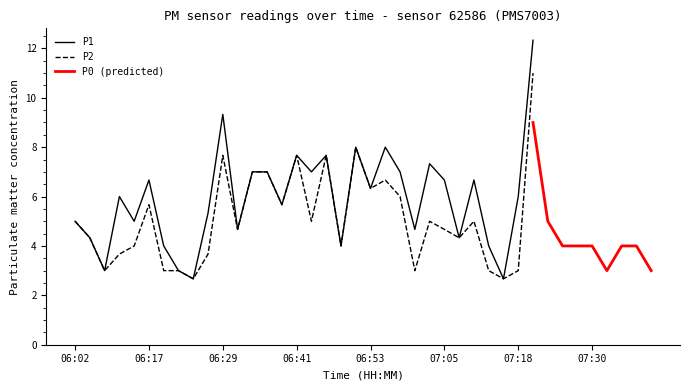

How many series are shown in this chart?

3